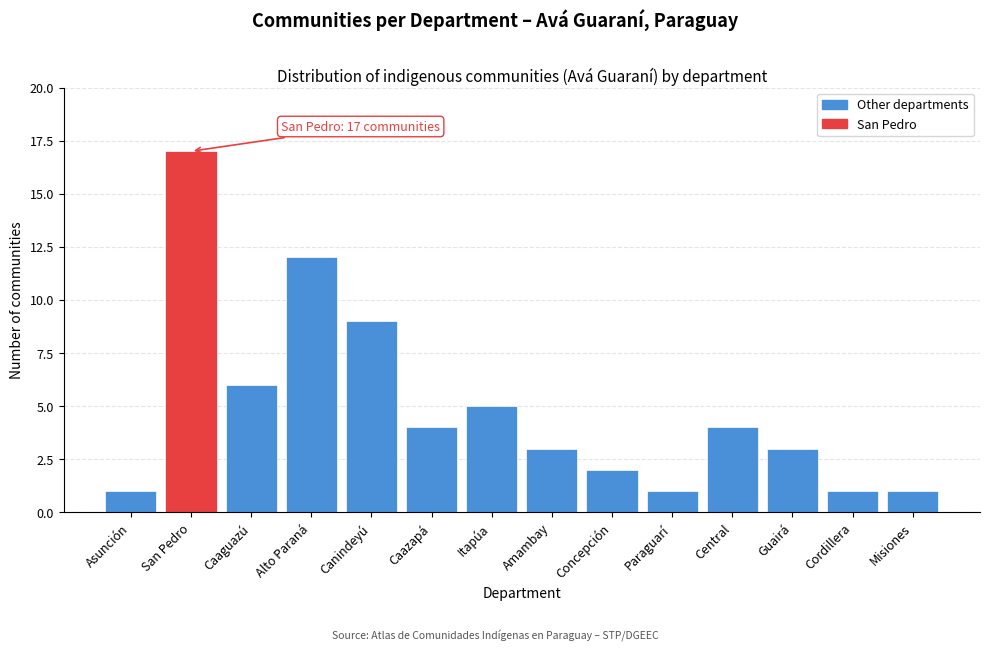

Reading left to right, list all the values displayed in this chart.

1	17	6	12	9	4	5	3	2	1	4	3	1	1